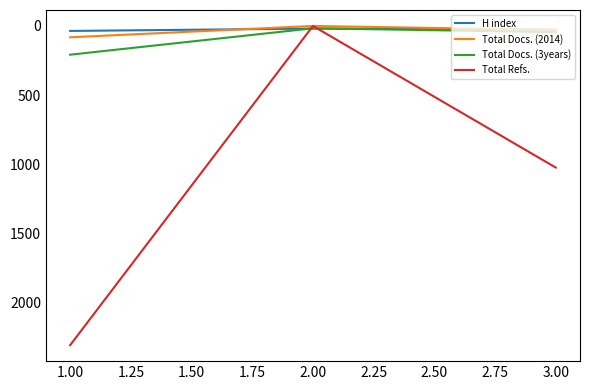

Does the chart have visible grid lines?

No